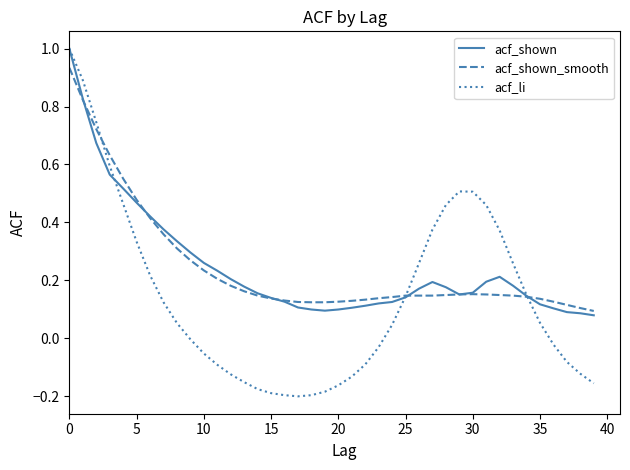

Which series has the largest range (max minus min)?

acf_li